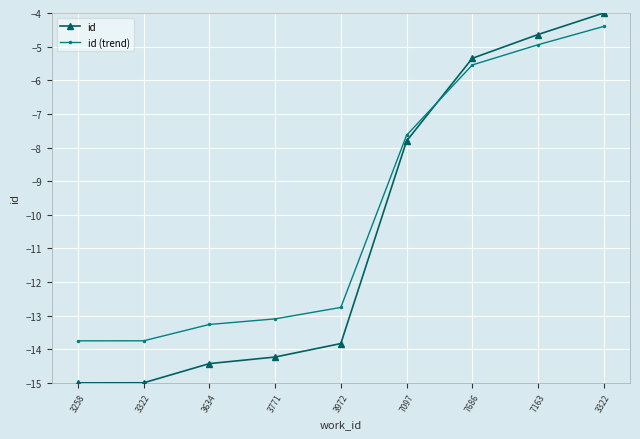

At which category is the sum across all series the highest?

3322